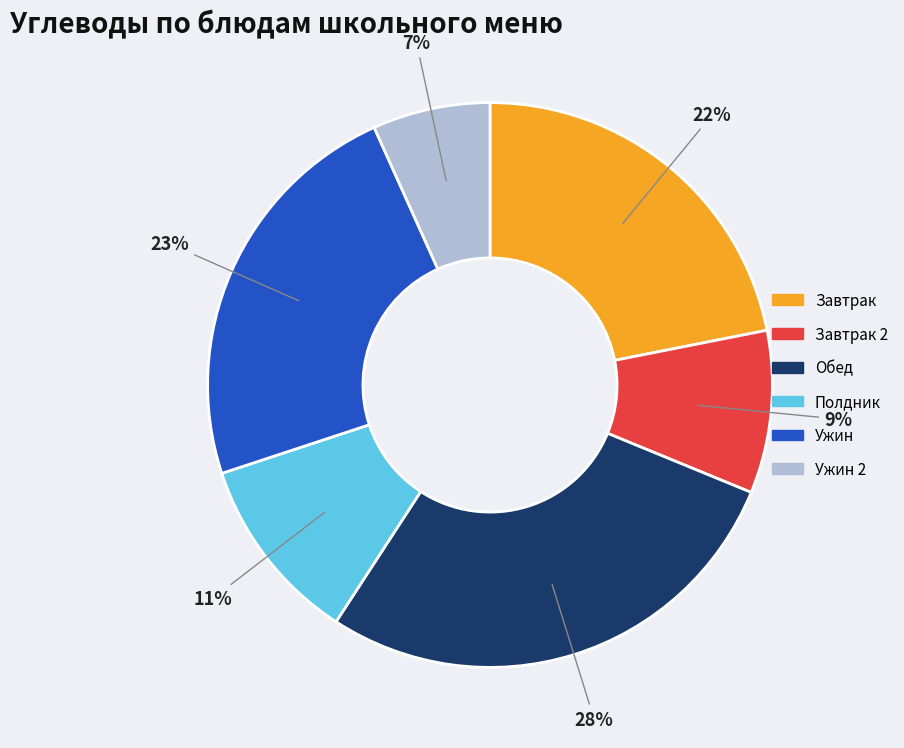

Combined, do Обед and Ужин 2 account for over 50%?

No